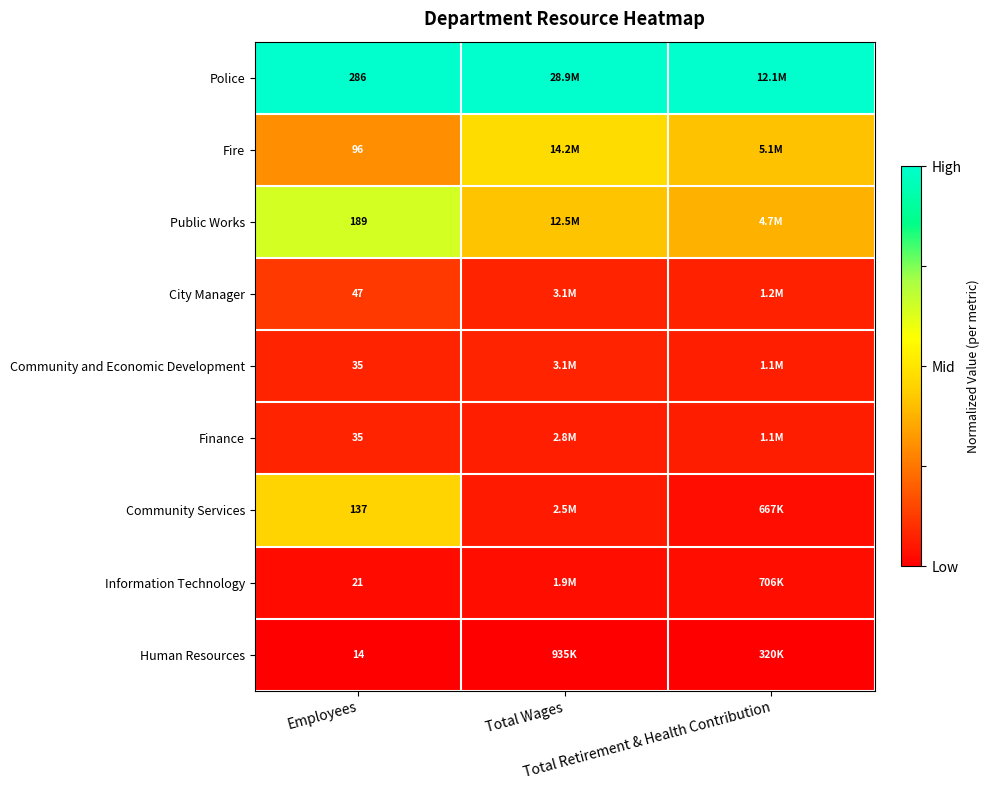

At which label does Public Works reach its minimum?

Total Retirement & Health Contribution